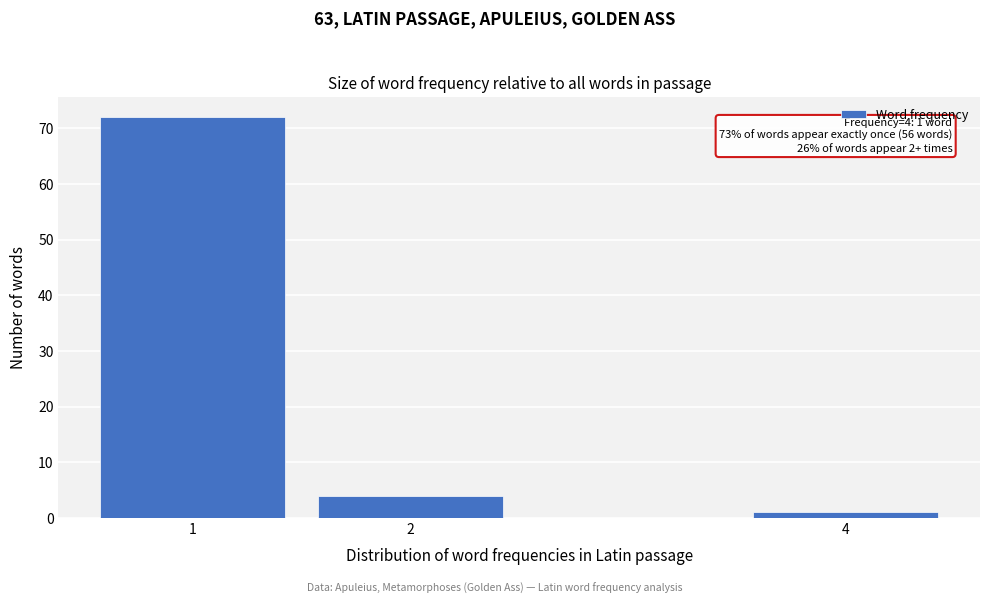

Reading left to right, extract all data points from this chart.

1=72	2=4	4=1